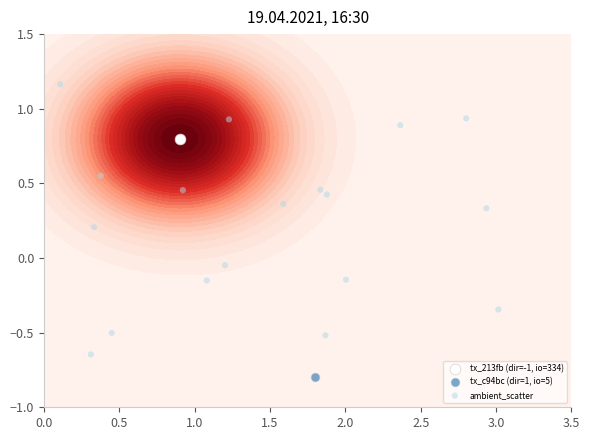

Reading left to right, list all the values displayed in this chart.

0.6	-0.0	0.3	-0.5	-0.5	-0.6	-0.2	1.2	0.4	-0.3	-0.1	0.5	0.9	0.2	0.4	0.5	0.9	0.9